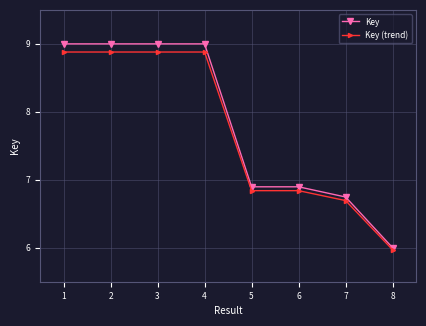

Does the chart have visible grid lines?

Yes